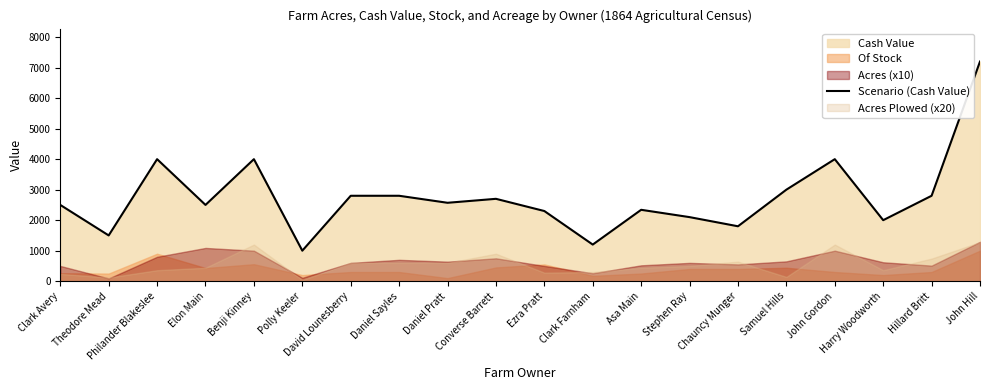

How many data points are less than 2570?

10